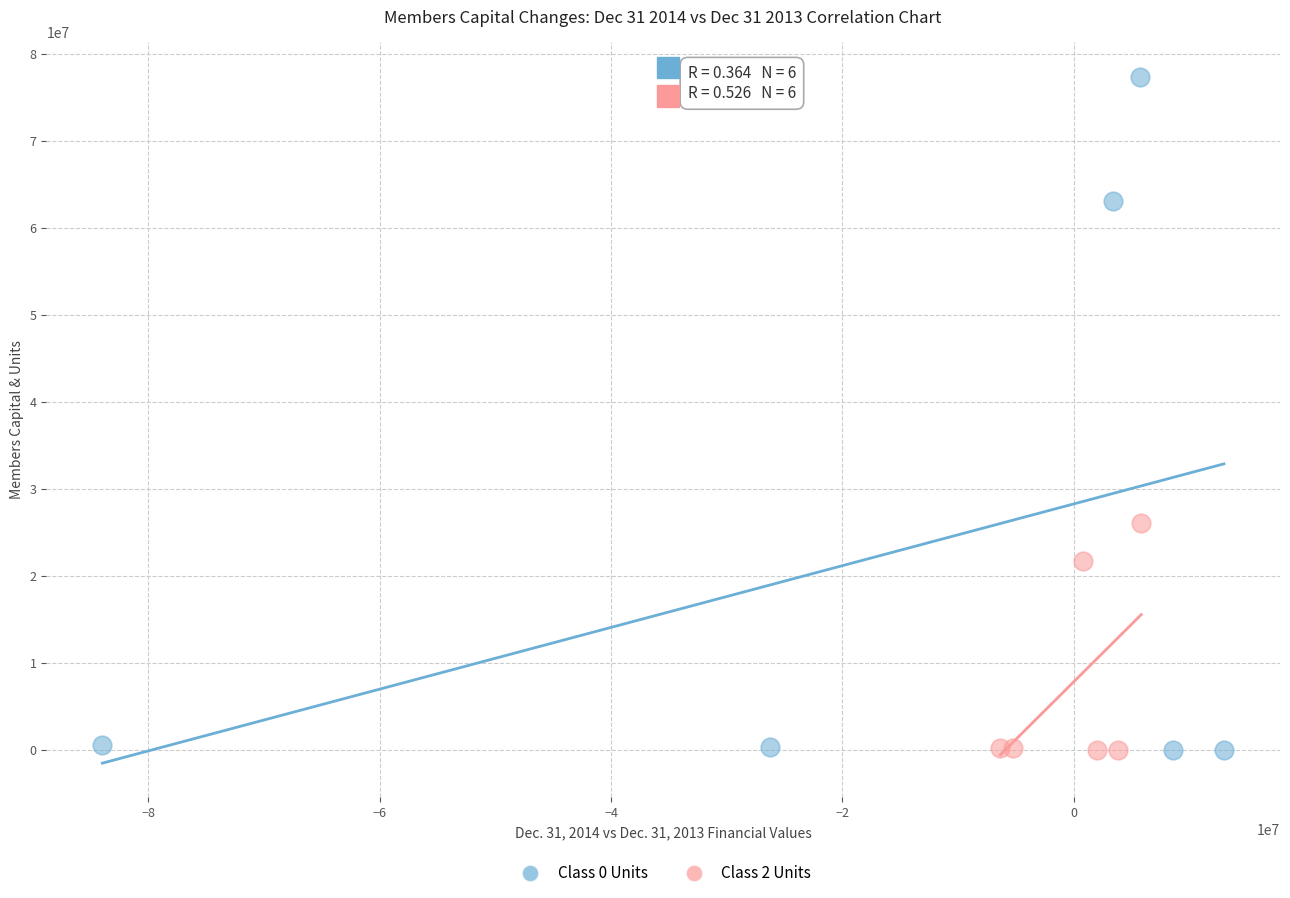

Which series contains the highest Y value?

Class 0 Units